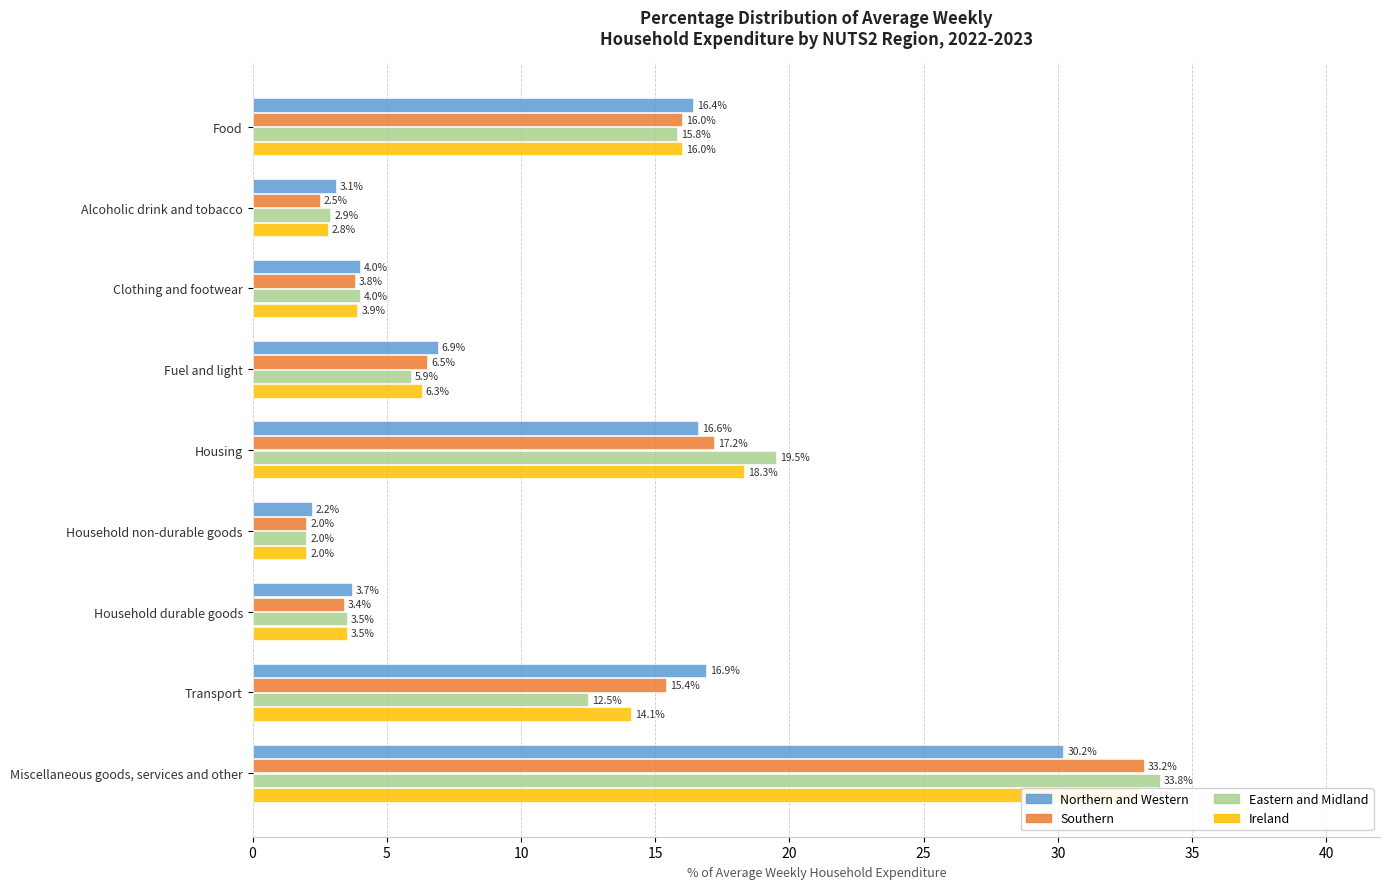

What is the spread (max minus min) of values at Miscellaneous goods, services and other?

3.6